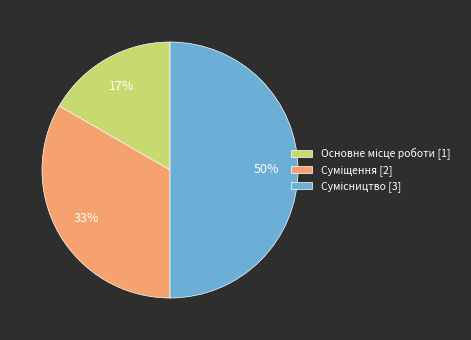

To the nearest percent, what is the difference between the largest and smallest slice percentages?

33%